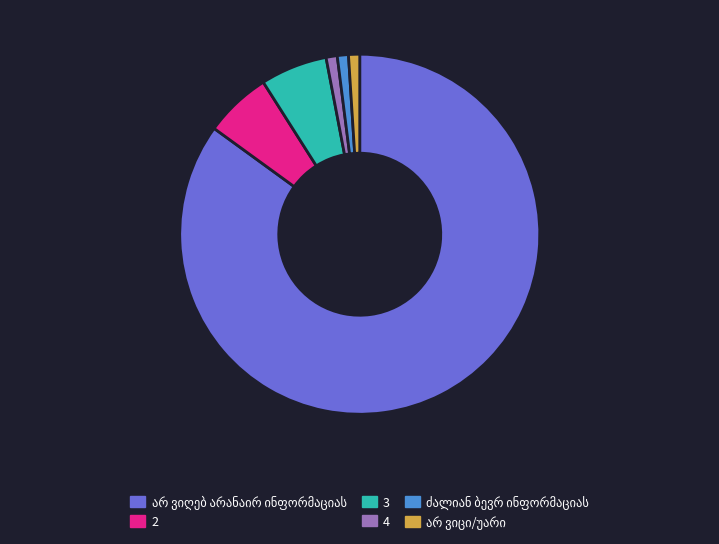

Does any single category account for the majority?

Yes